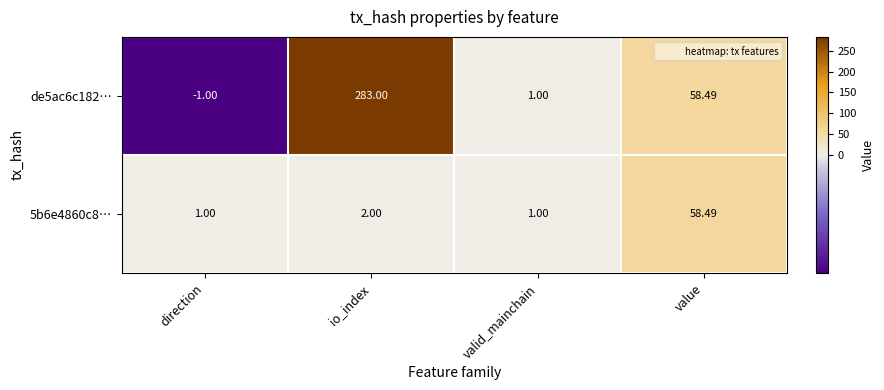

How many values in de5ac6c182… are below zero?

1